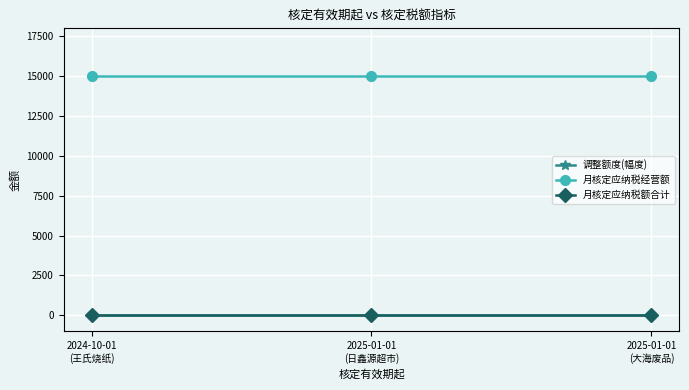

Does the chart have visible grid lines?

Yes